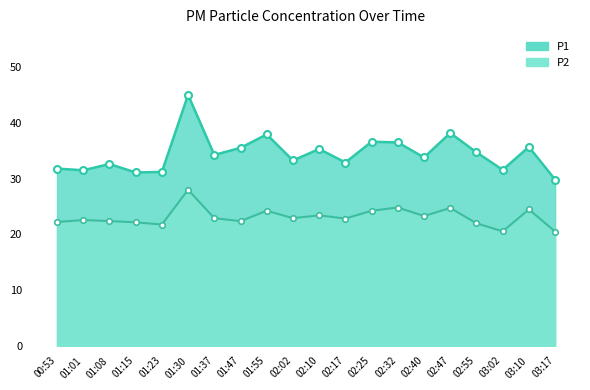

True or false: P2 has more than 1 interior local peaks.

True